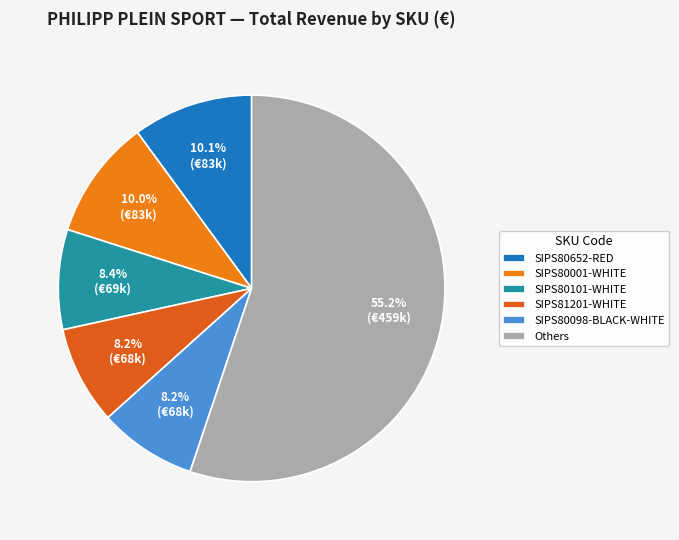

To the nearest percent, what portion does SIPS80098-BLACK-WHITE represent?

8%